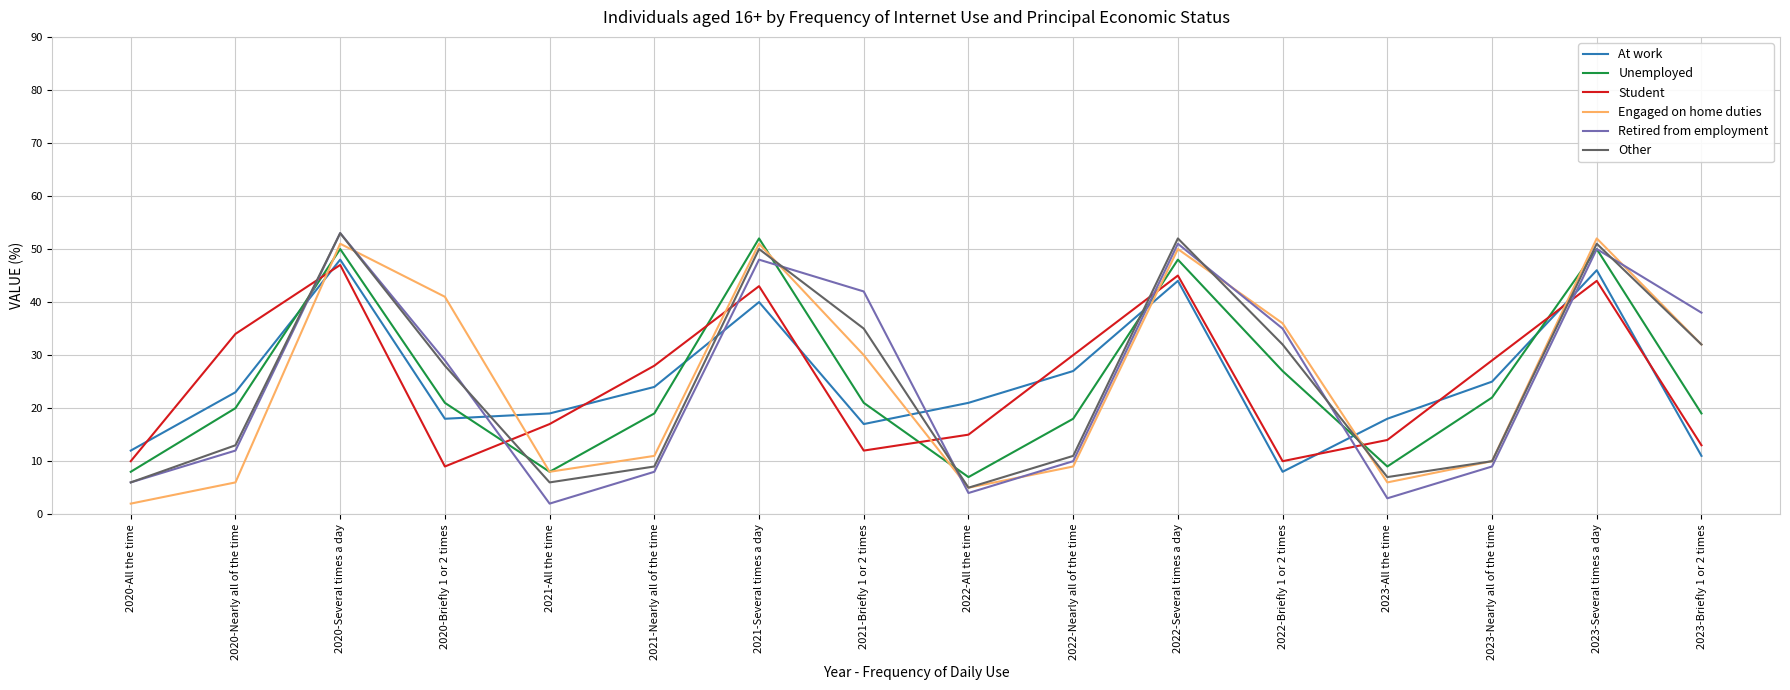

What is the greatest value displayed?

53